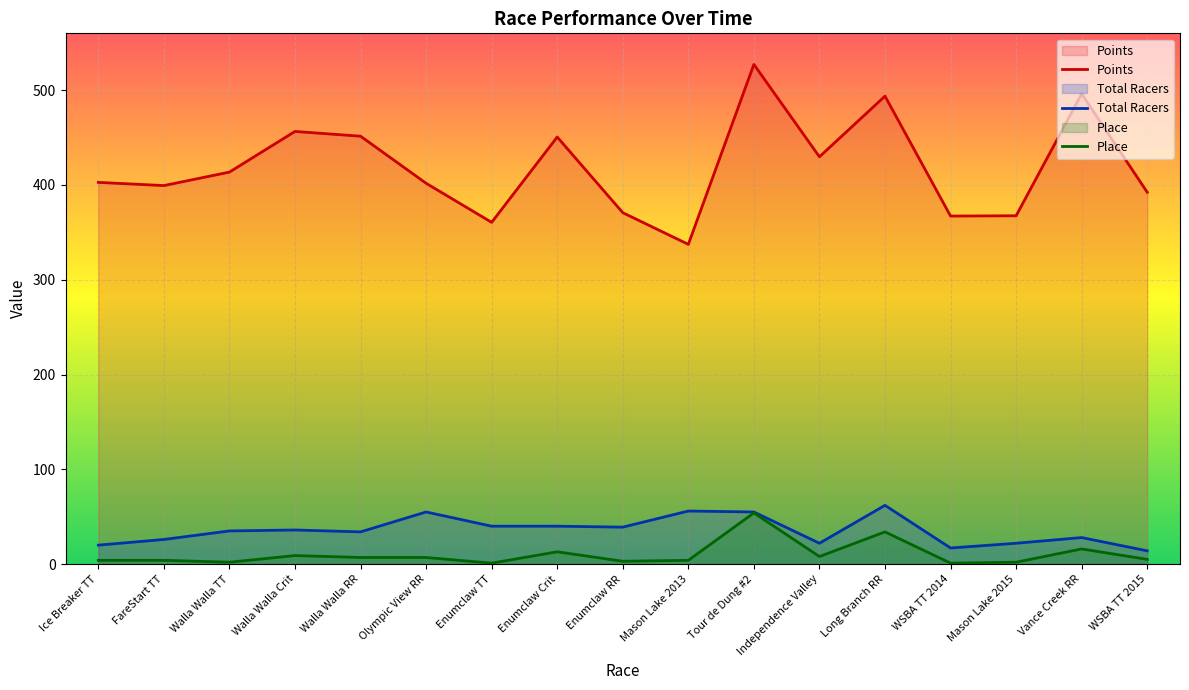

True or false: Place and Points intersect in this chart.

False